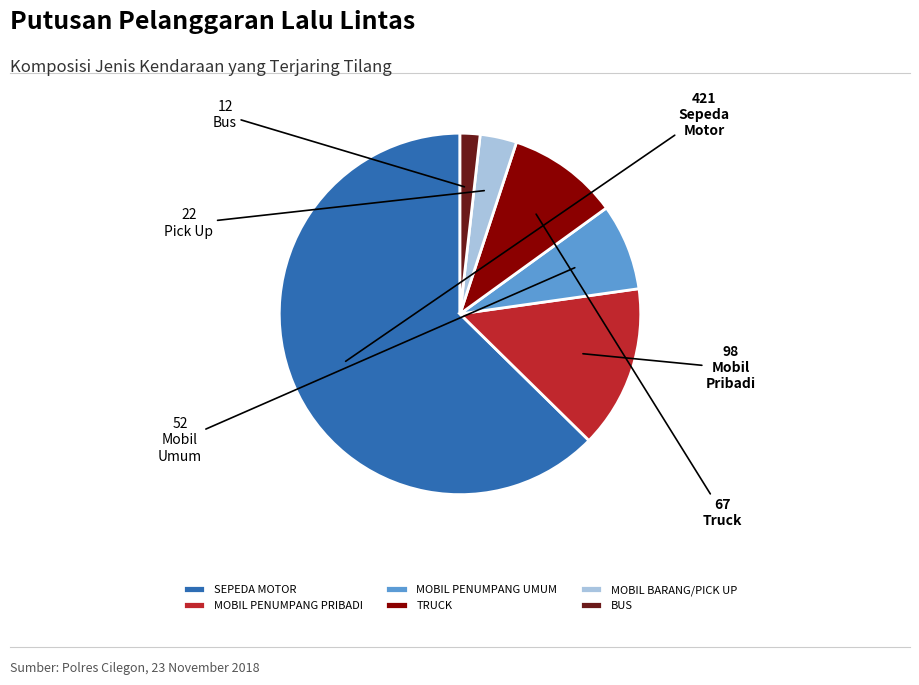

Rank the categories by value from highest to lowest.

SEPEDA MOTOR, MOBIL PENUMPANG PRIBADI, TRUCK, MOBIL PENUMPANG UMUM, MOBIL BARANG/PICK UP, BUS